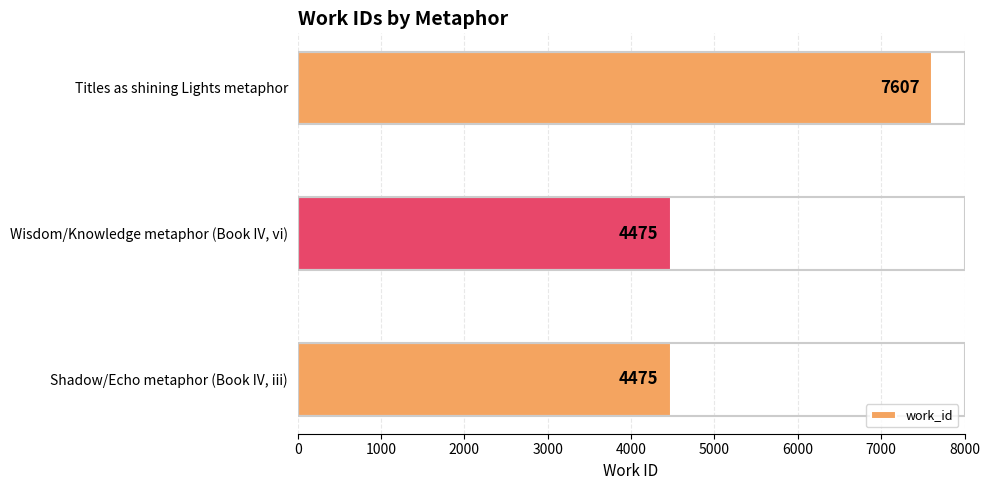

What is the difference between the maximum and minimum values?

3132